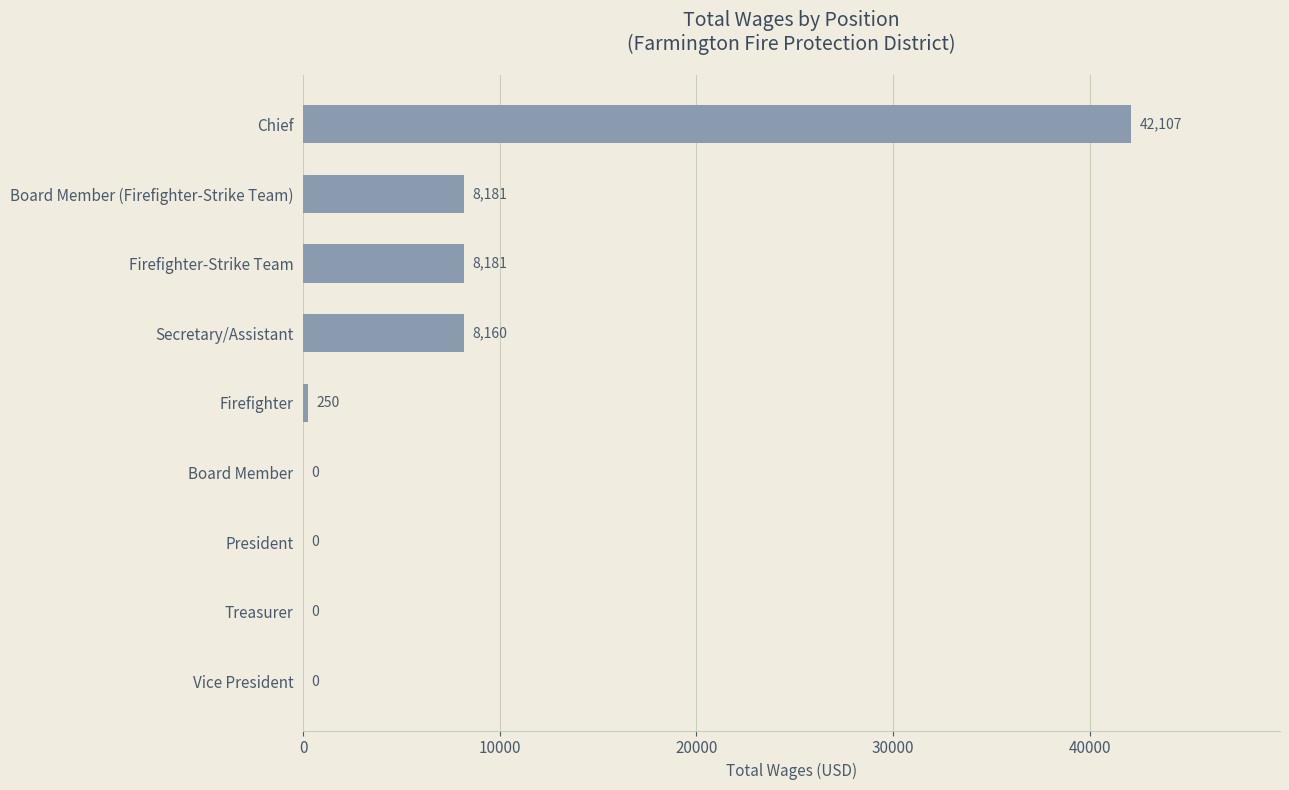

How many positive values are there?

5